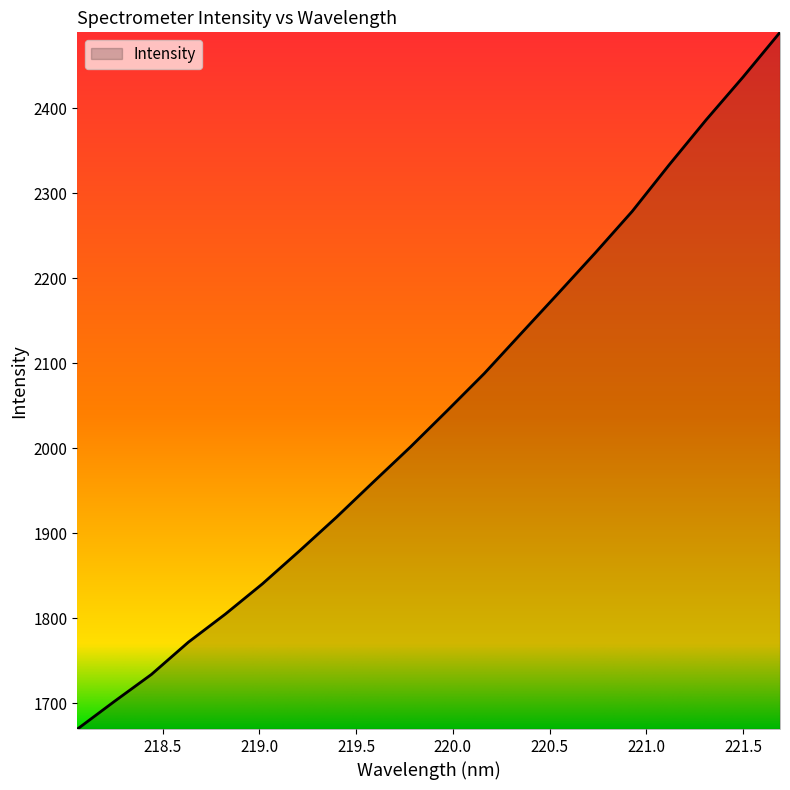

What is the greatest value displayed?

2489.1